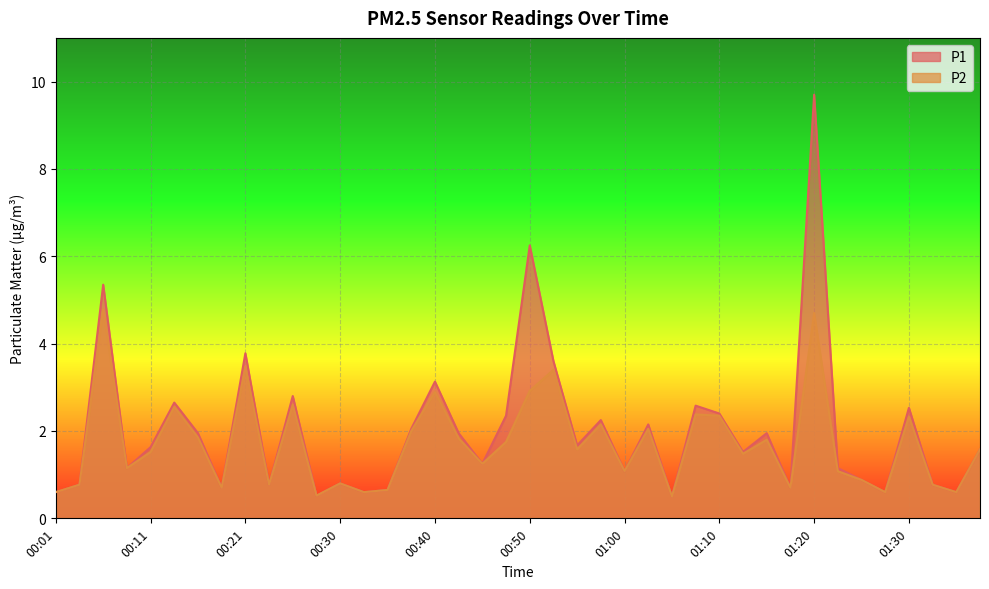

At which label does P2 first exceed 1?

00:06